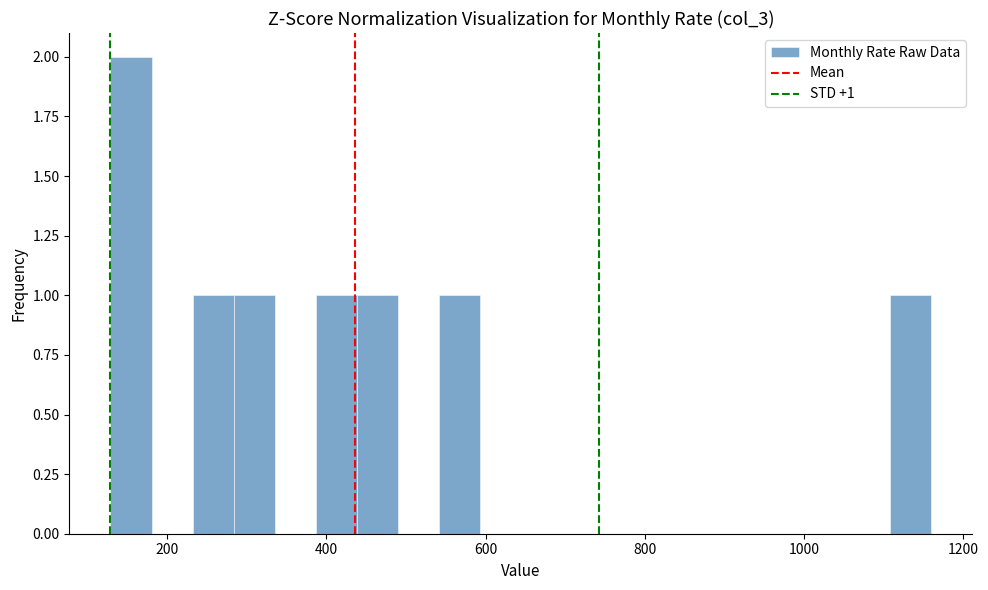

Read against the x-axis, roughly where is the centre of the tallest bar?

160